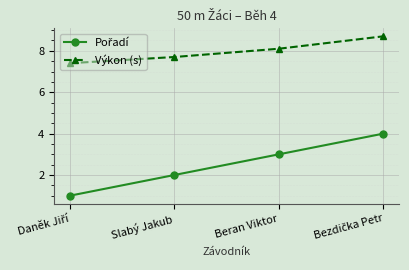

How many data points in Výkon (s) are above 8?

2